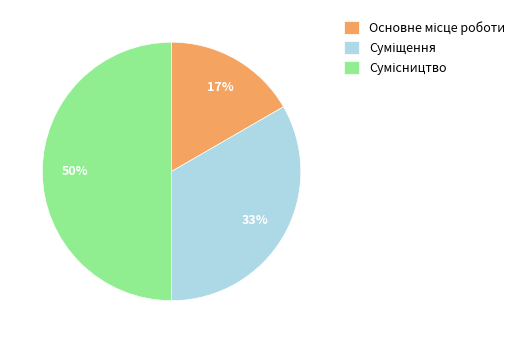

To the nearest percent, what is the average slice percentage?

33%